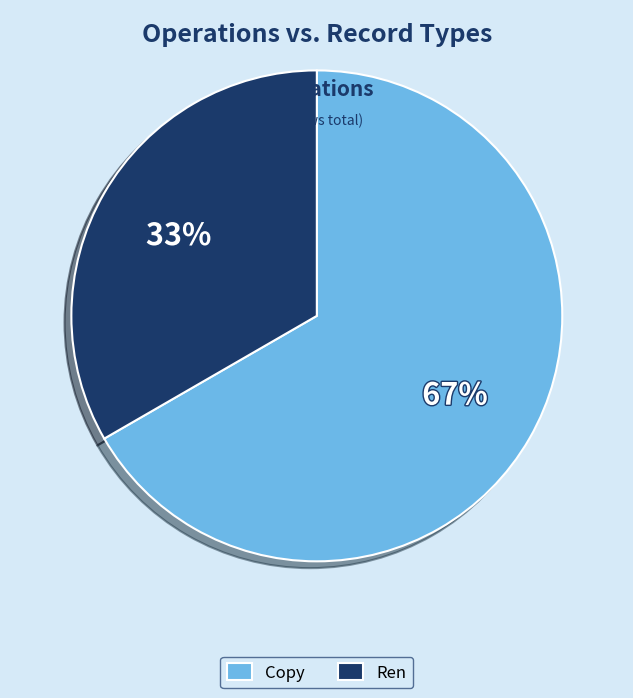

Rank the categories by value from lowest to highest.

Ren, Copy